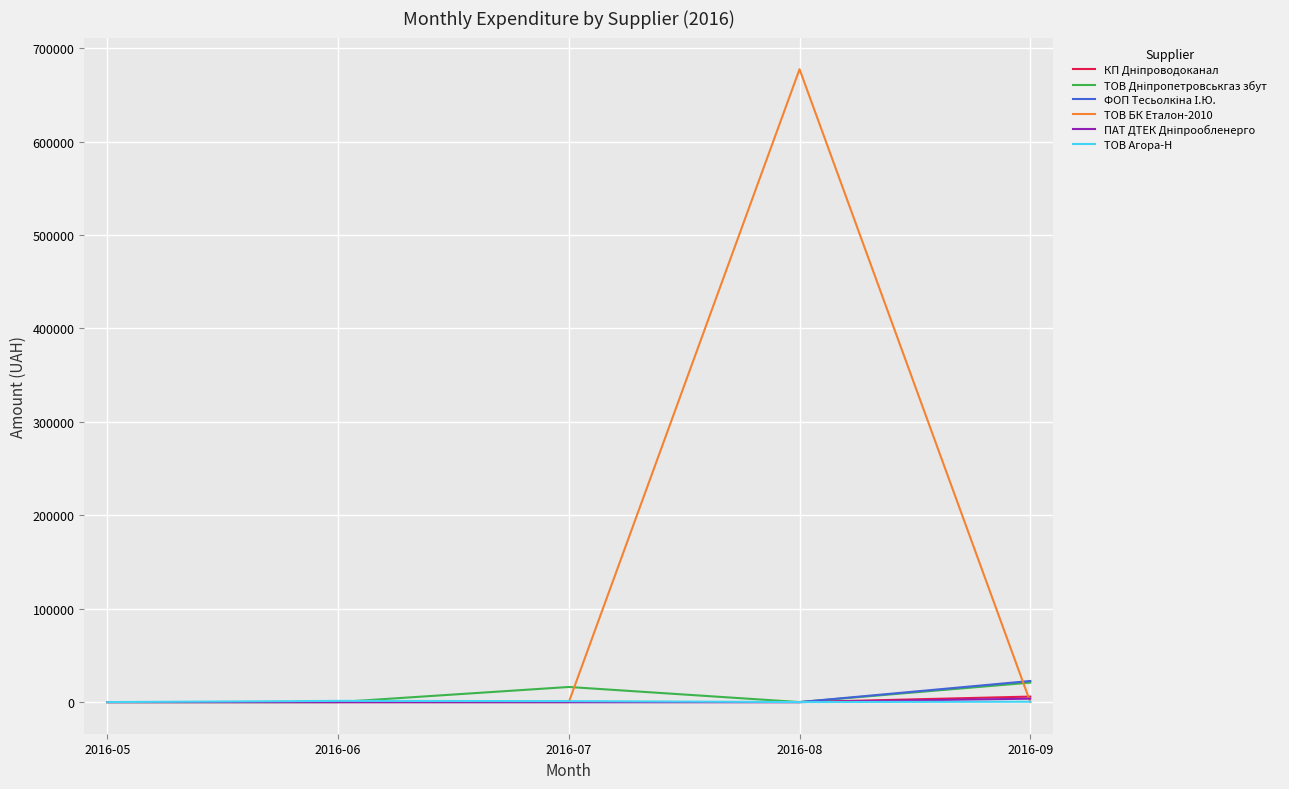

How many lines are shown in the chart?

6